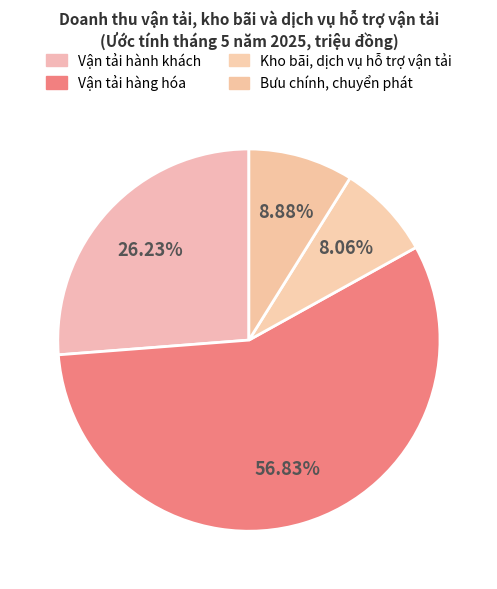

The Vận tải hàng hóa slice represents 48% of the pie. True or false?

False